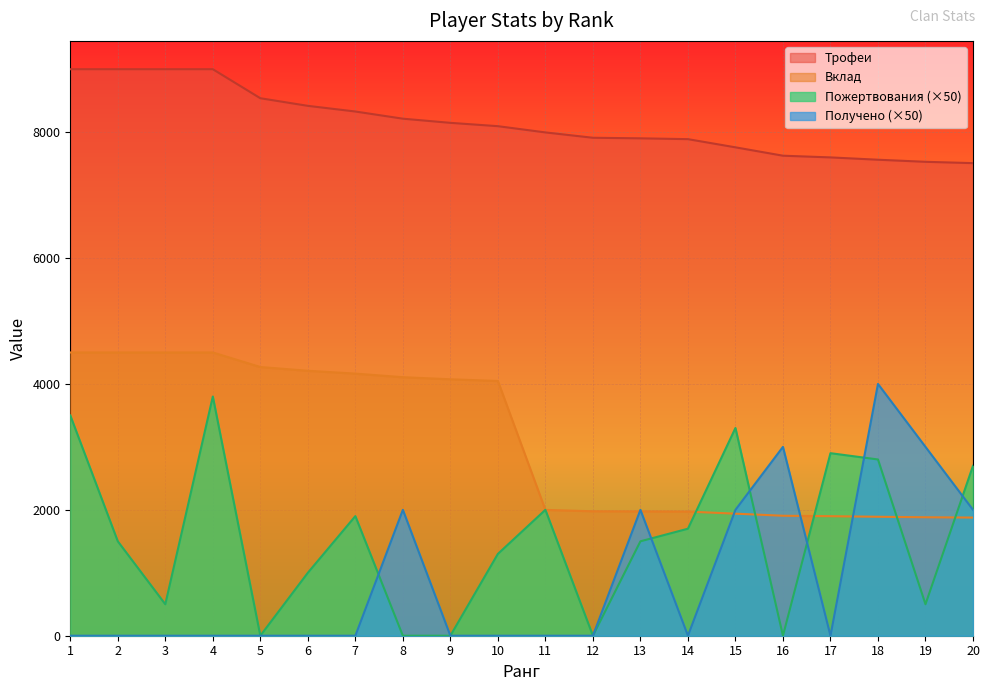

What is the average value of the Вклад series?

3109